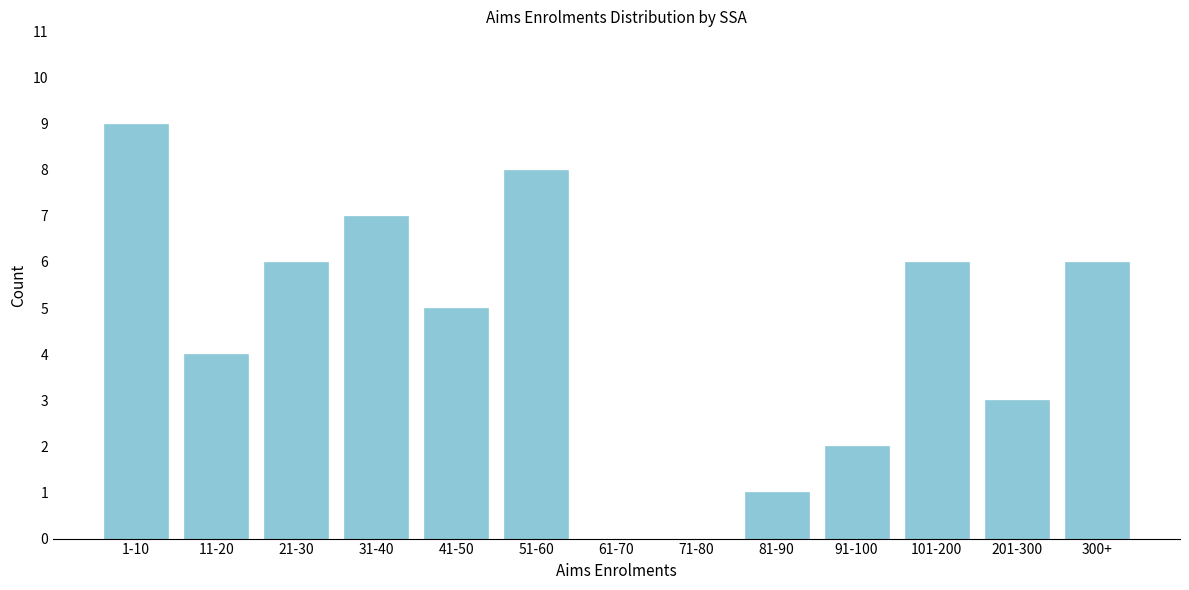

Reading left to right, extract all data points from this chart.

1-10=9	11-20=4	21-30=6	31-40=7	41-50=5	51-60=8	61-70=0	71-80=0	81-90=1	91-100=2	101-200=6	201-300=3	300+=6